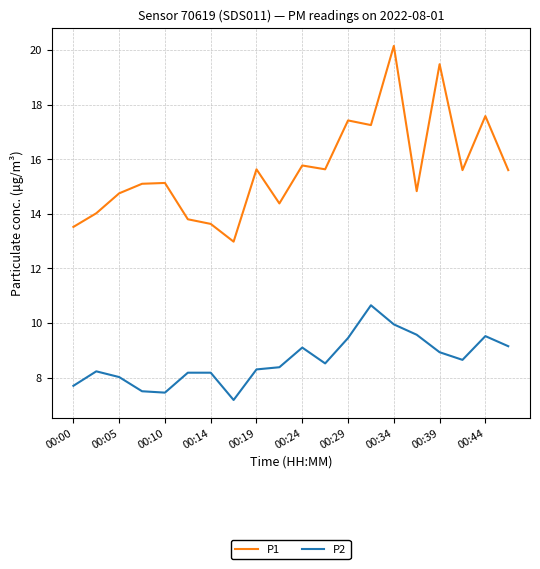

What is the minimum value for P1?

13.0